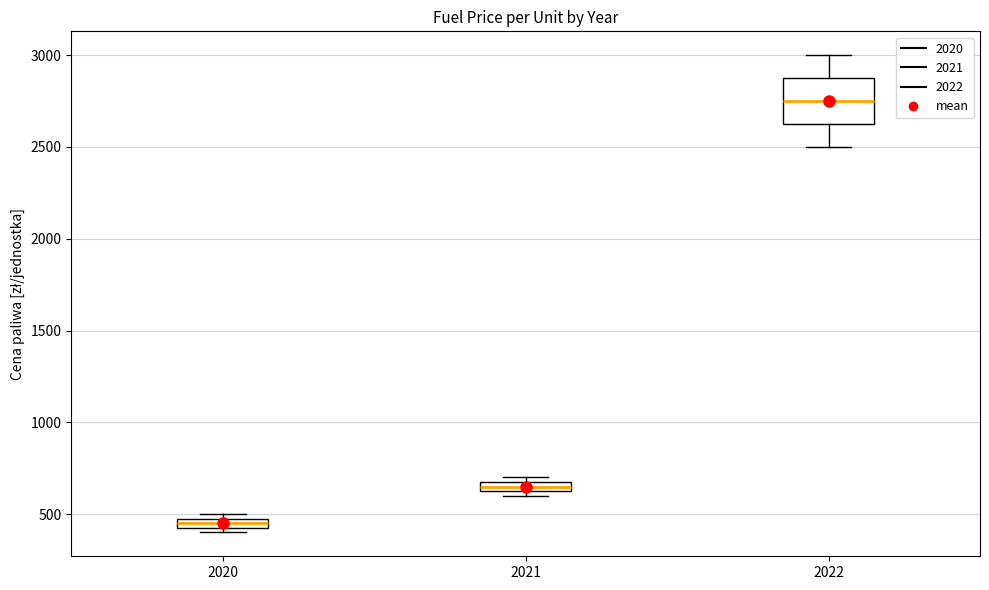

Which box is the tallest, from its lower edge to its upper edge?

2022